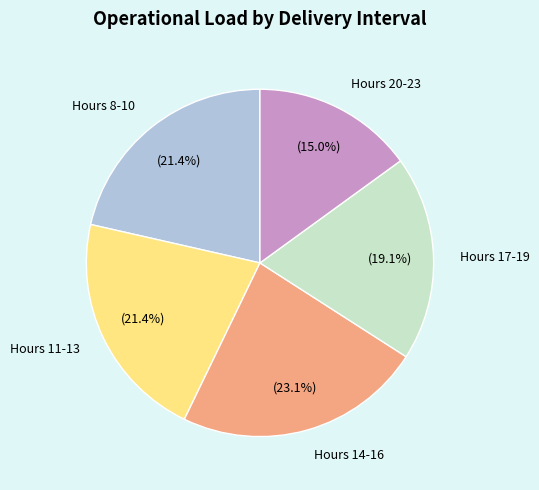

Count the number of slices in the pie.

5